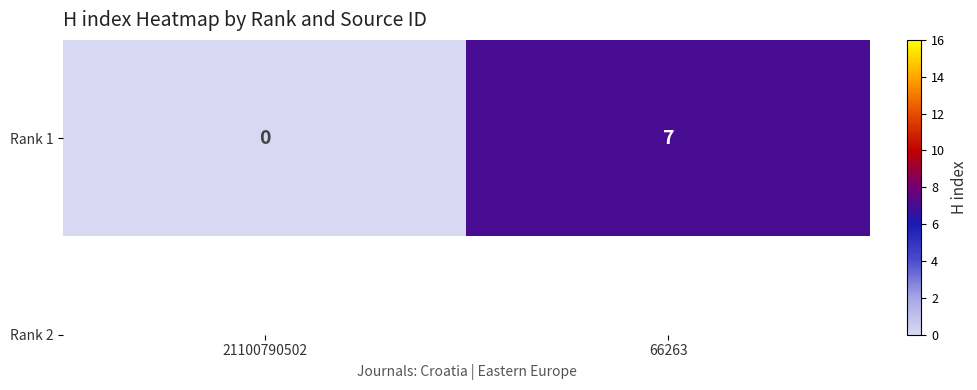

What is the average value?

4